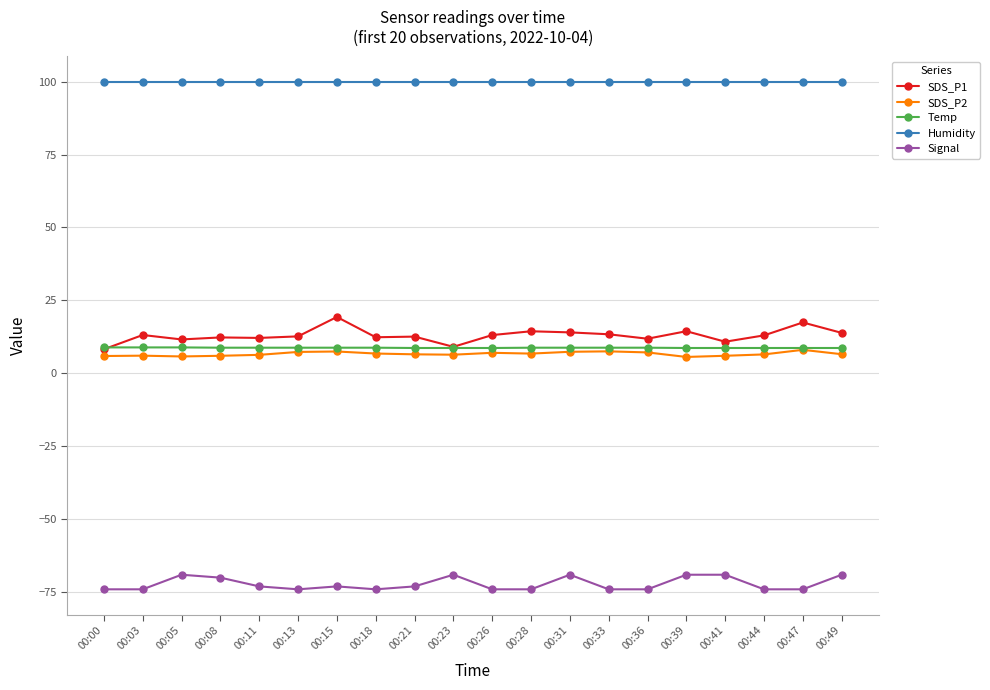

Is the value of Humidity at 00:00 greater than the value of SDS_P2 at 00:00?

Yes